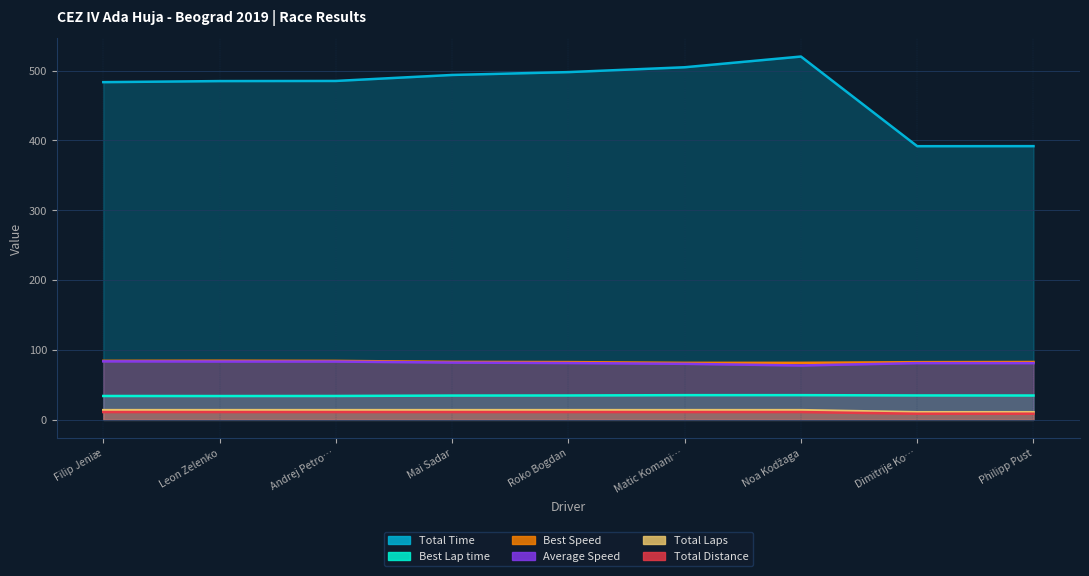

What is the label of the 1st point from the right?

Philipp Pust